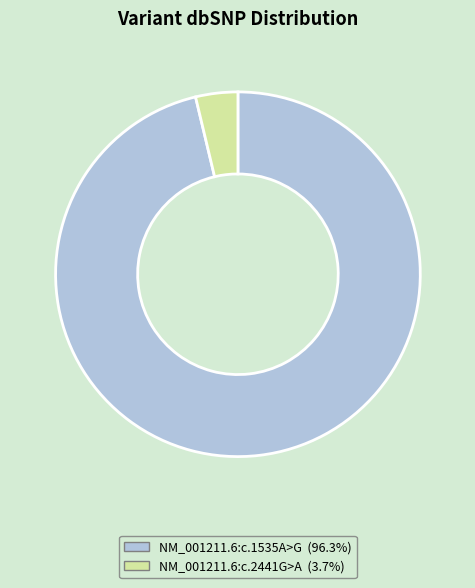

The NM_001211.6:c.1535A>G slice represents 84% of the pie. True or false?

False